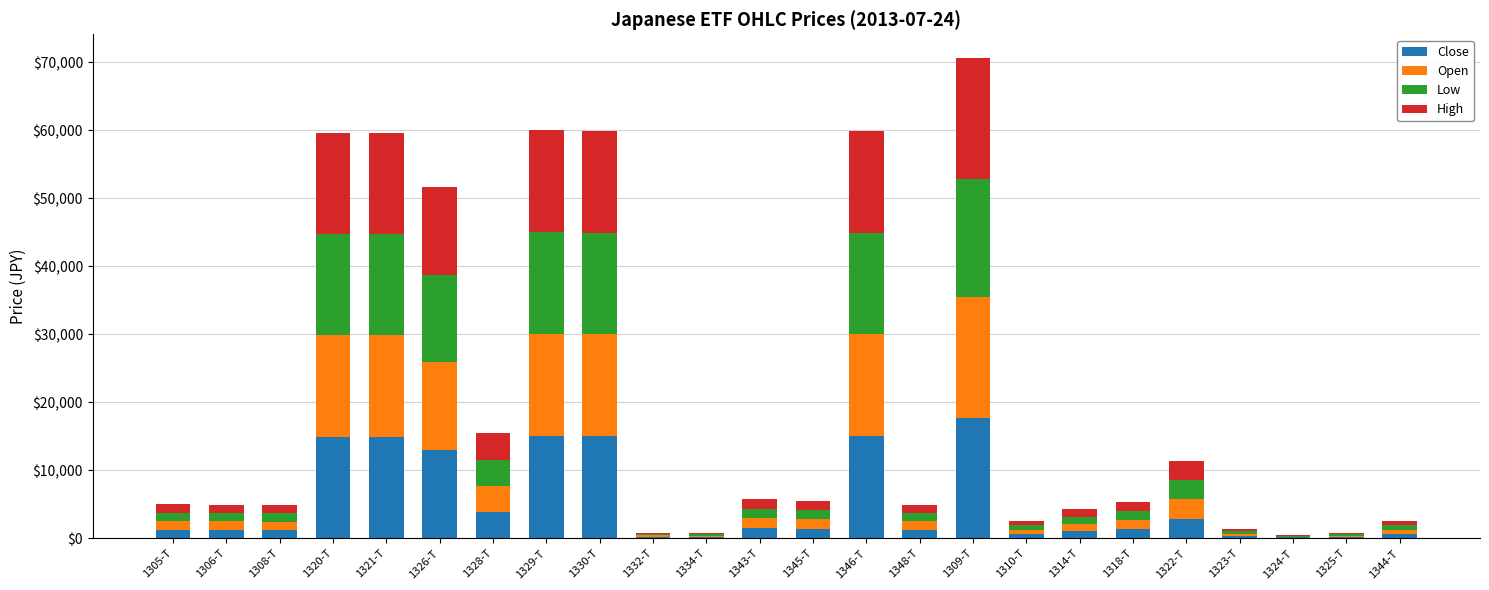

Read the Close value at 1322-T.

2841